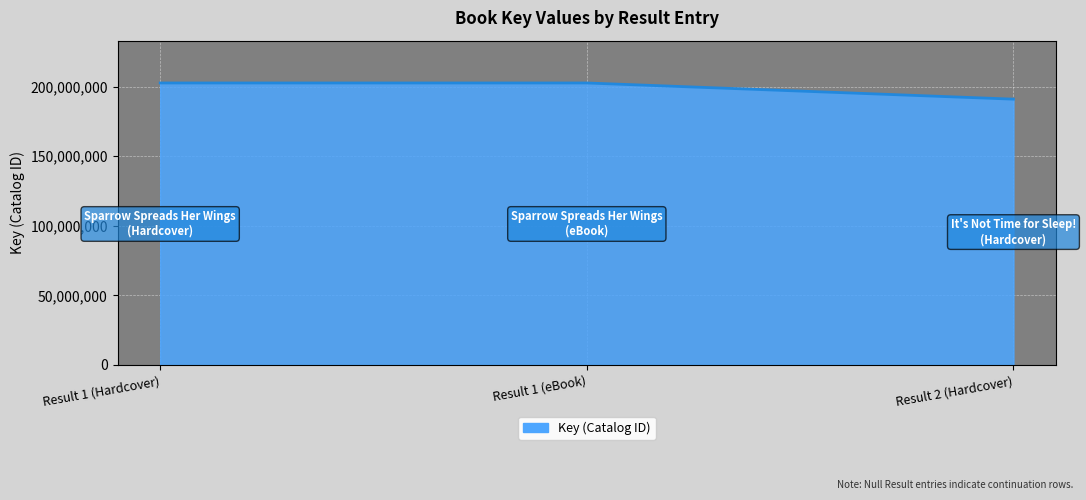

Does the chart display data point markers on the line(s)?

No